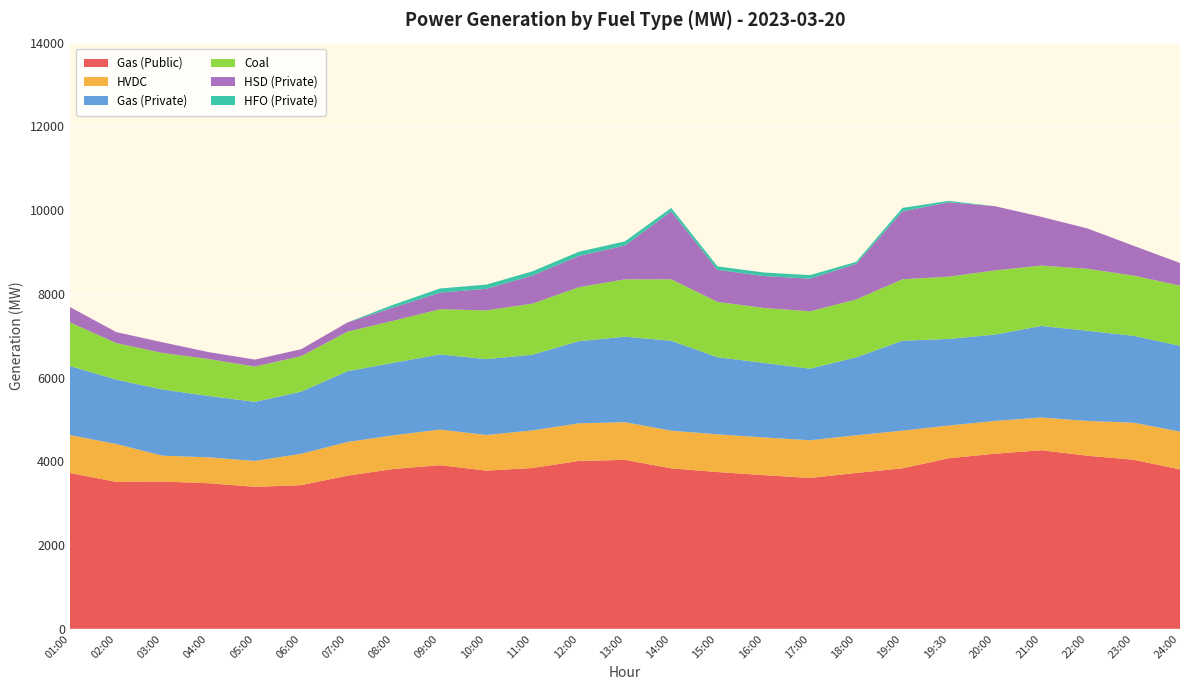

Reading right to left, extract all data points from this chart.

Gas (Public): 3808	4037	4134	4265	4182	4073	3833	3722	3603	3671	3744	3832	4035	4010	3840	3778	3908	3818	3658	3431	3391	3477	3517	3510	3722
HVDC: 902	885	830	782	782	782	900	900	900	900	900	900	899	898	898	851	851	804	804	749	618	618	618	904	904
Gas (Private): 2050	2075	2155	2186	2064	2068	2148	1862	1711	1781	1843	2148	2042	1962	1809	1812	1796	1733	1690	1485	1412	1466	1581	1538	1651
Coal: 1437	1438	1480	1442	1532	1488	1468	1383	1369	1311	1321	1468	1371	1287	1220	1163	1078	1005	945	848	843	882	873	873	1043
HSD (Private): 540	711	962	1165	1533	1776	1621	849	780	763	764	1621	807	747	671	516	395	316	220	165	165	165	254	262	364
HFO (Private): 0	0	0	0	0	33	83	48	84	84	84	83	100	100	100	100	100	68	0	0	0	0	0	0	0